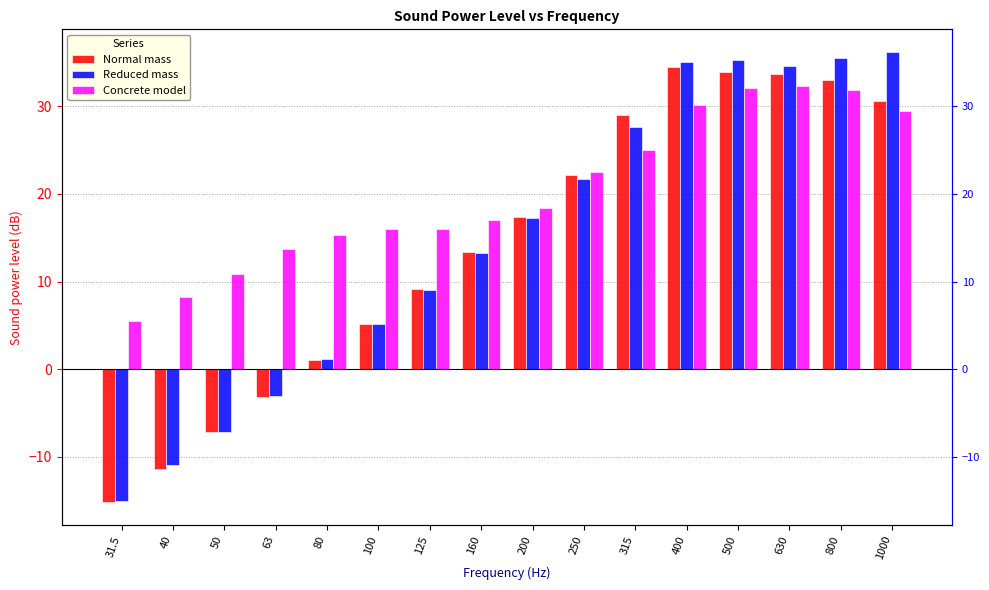

True or false: Reduced mass has a value of -15.4 at 40.

False